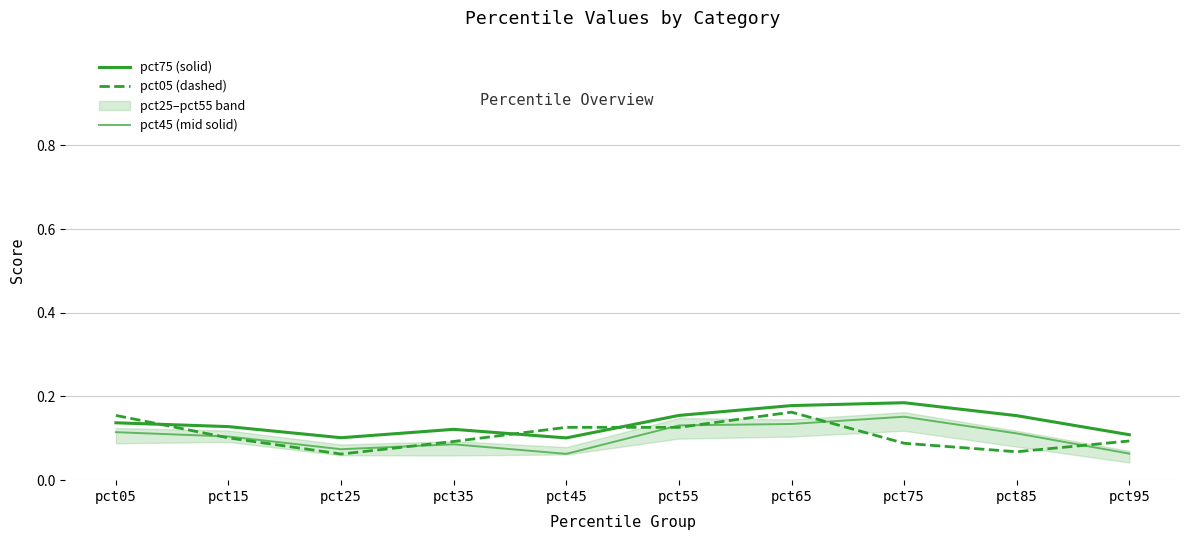

What is the maximum value shown in the chart?

0.2